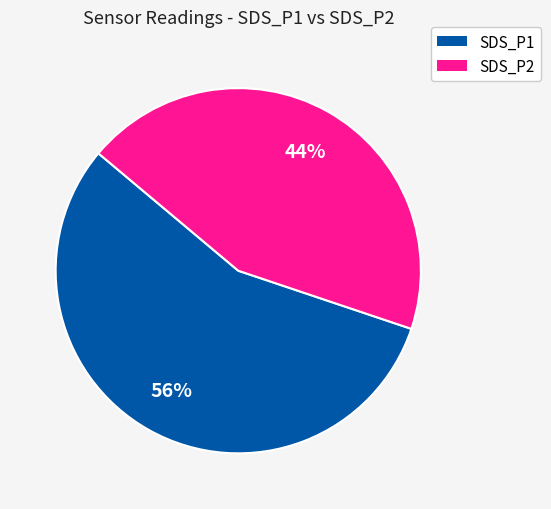

Is it true that SDS_P2 is 51% of the pie?

False